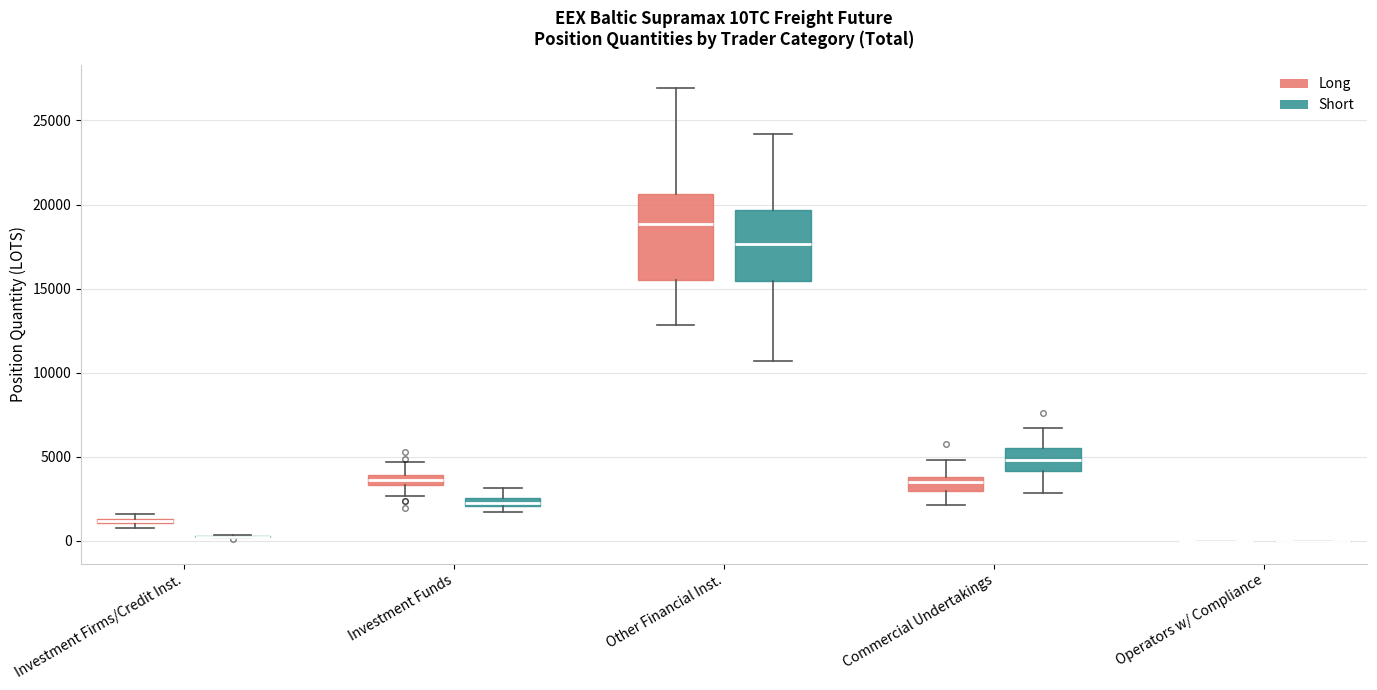

Comparing the boxes themselves (not the whiskers), which one is the tallest?

Other Financial Inst. (Long)